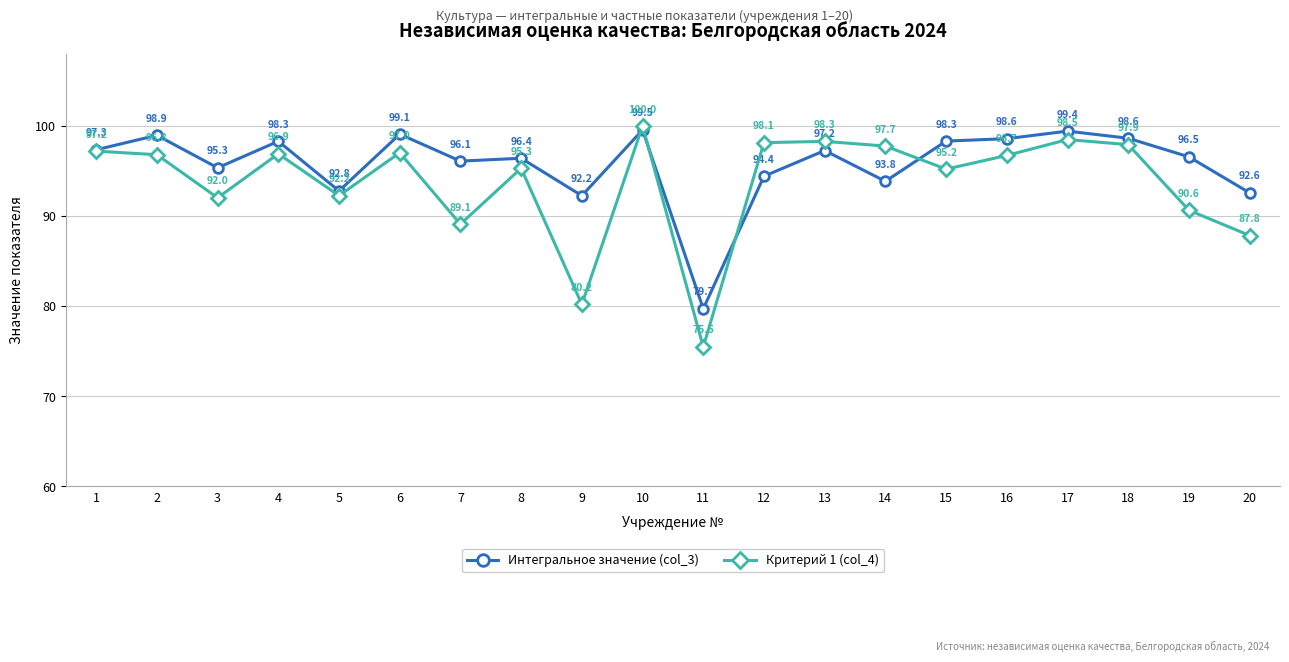

Count the number of data series in this chart.

2